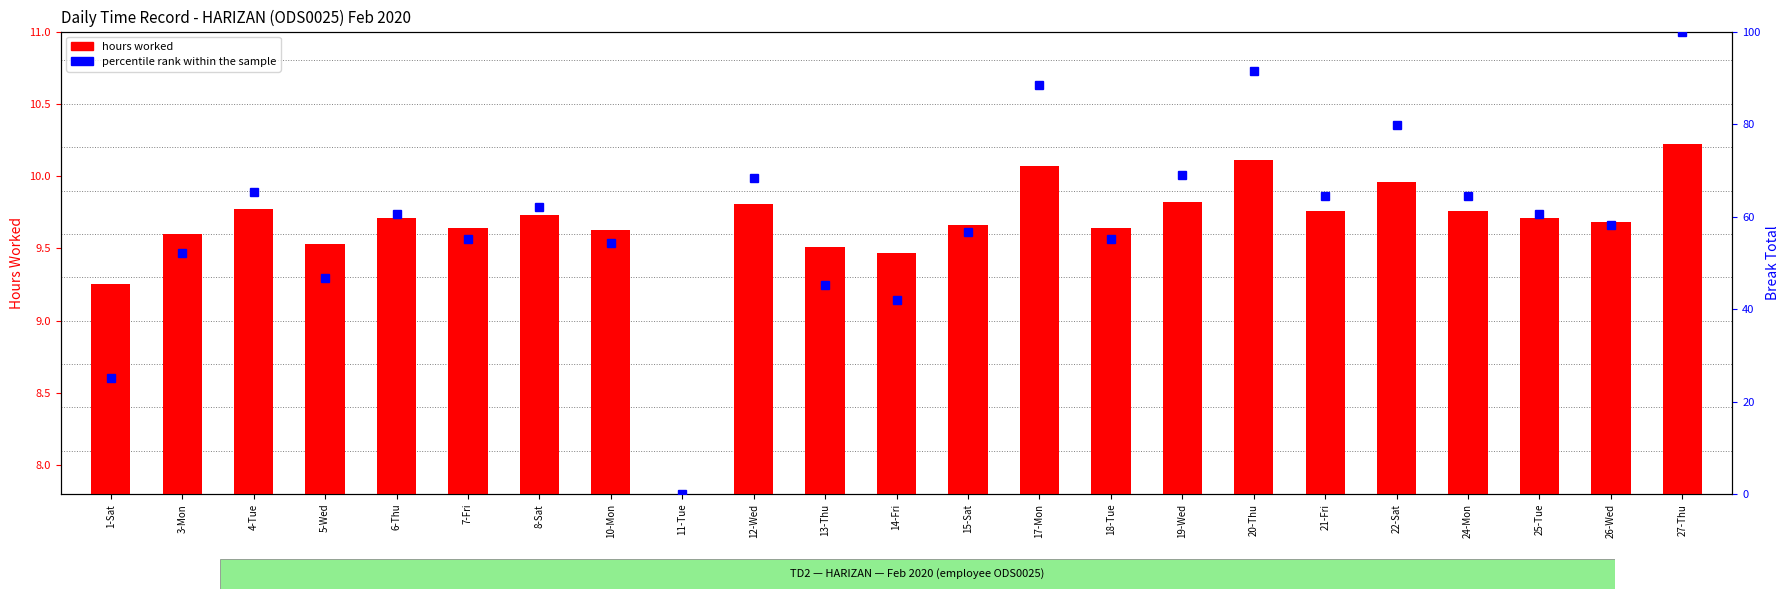

Reading left to right, transcribe all the data shown in this chart.

hours worked: 9.2	9.6	9.8	9.5	9.7	9.6	9.7	9.6	0.0	9.8	9.5	9.5	9.7	10.1	9.6	9.8	10.1	9.8	10.0	9.8	9.7	9.7	10.2
percentile rank within the sample: 25.0	52.1	65.2	46.6	60.6	55.2	62.1	54.4	0.0	68.3	45.1	42.0	56.7	88.4	55.2	69.1	91.5	64.4	79.9	64.4	60.6	58.2	100.0